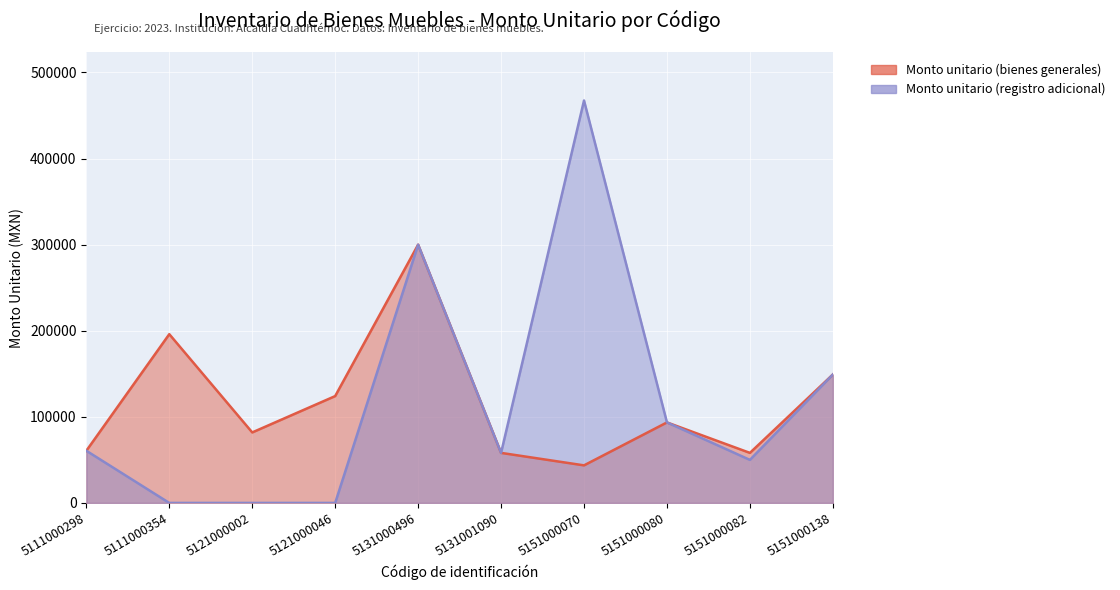

What are all the series names shown in the legend?

Monto unitario (bienes generales), Monto unitario (registro adicional)